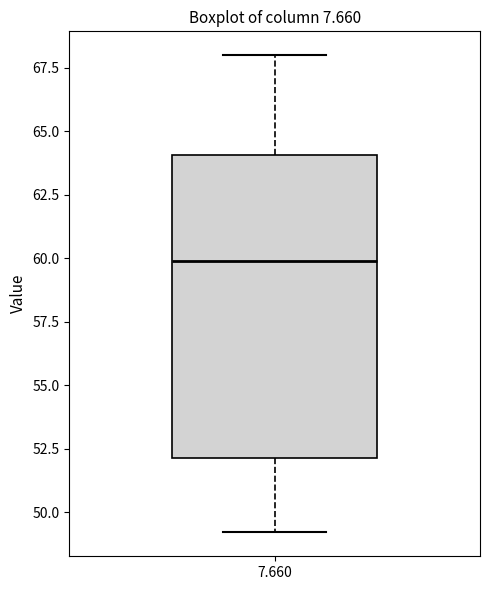

Where does the lower whisker of the box at x = 7.660 end on the y-axis? The values are not printed on the chart, so give them approximately, as read against the axis.

49